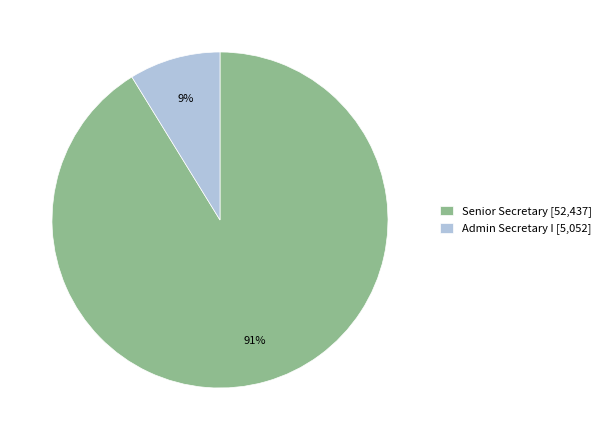

Do Admin Secretary I [5,052] and Senior Secretary [52,437] together represent more than half of the pie?

Yes